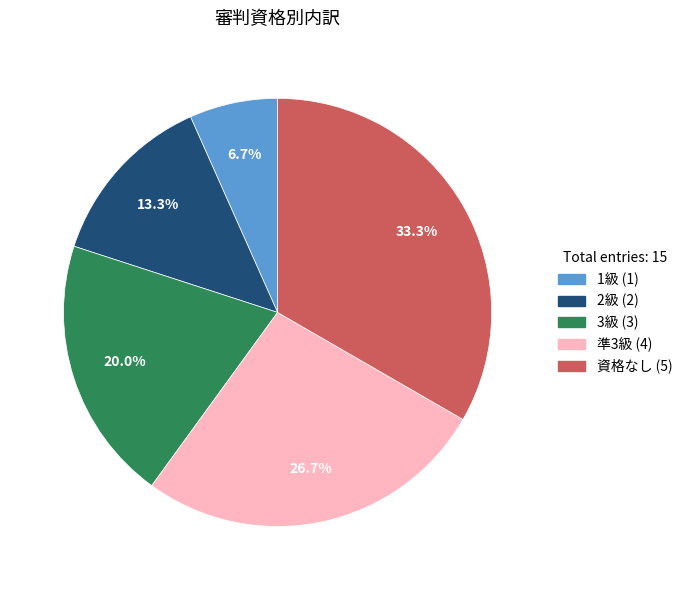

Does 3級 represent more than half of the total?

No